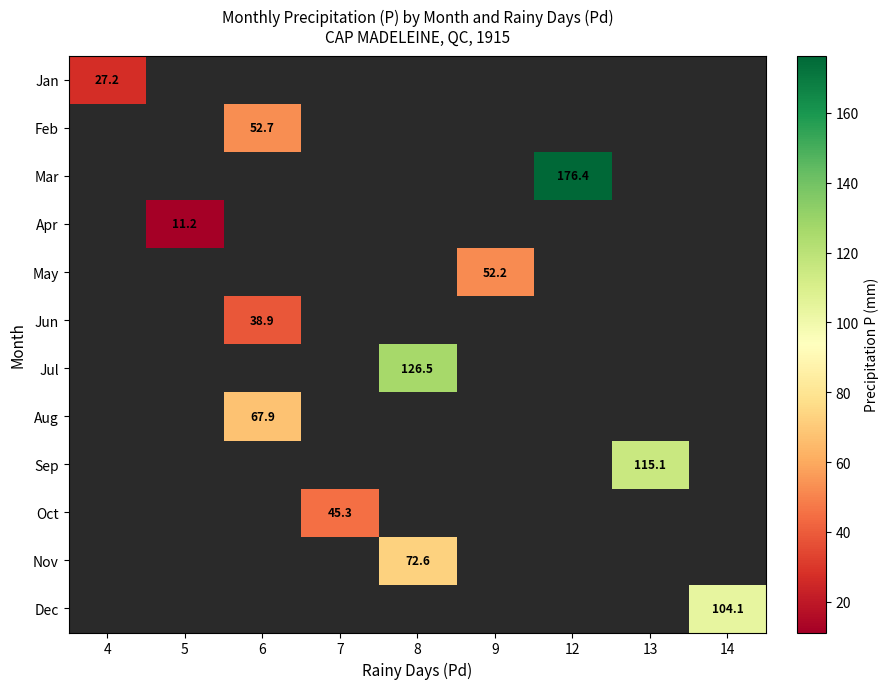

How many data points does each series have?

9